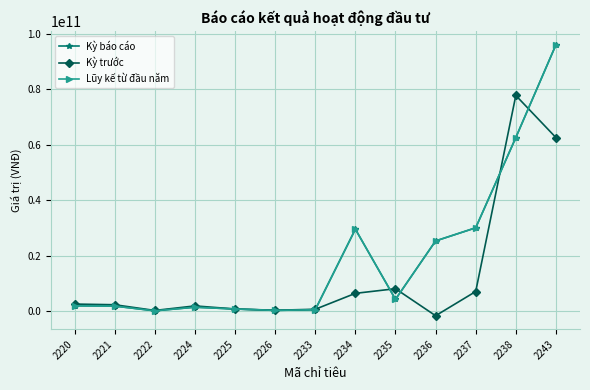

True or false: Kỳ báo cáo has a value of 9853456441 at 2237.

False